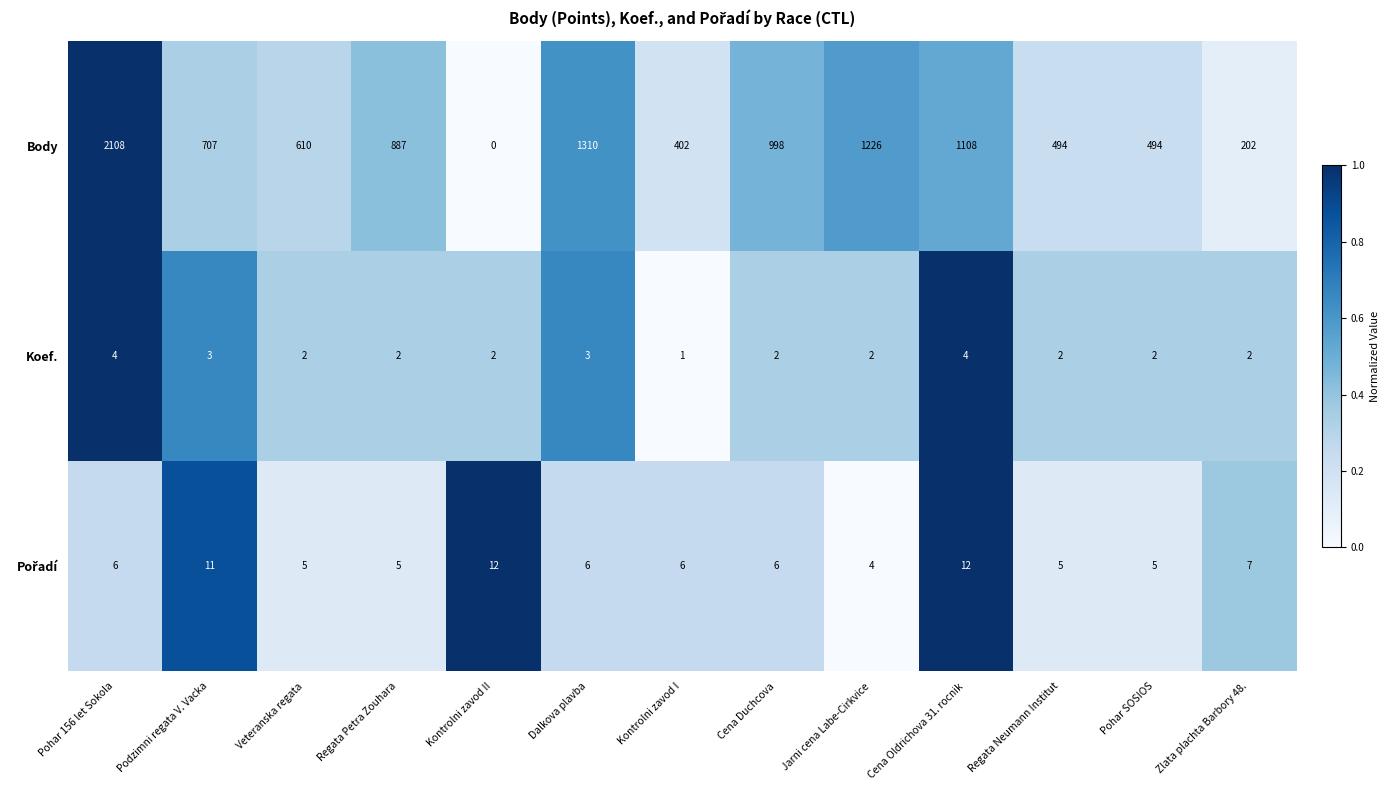

Which label corresponds to the largest value in the chart?

Pohar 156 let Sokola